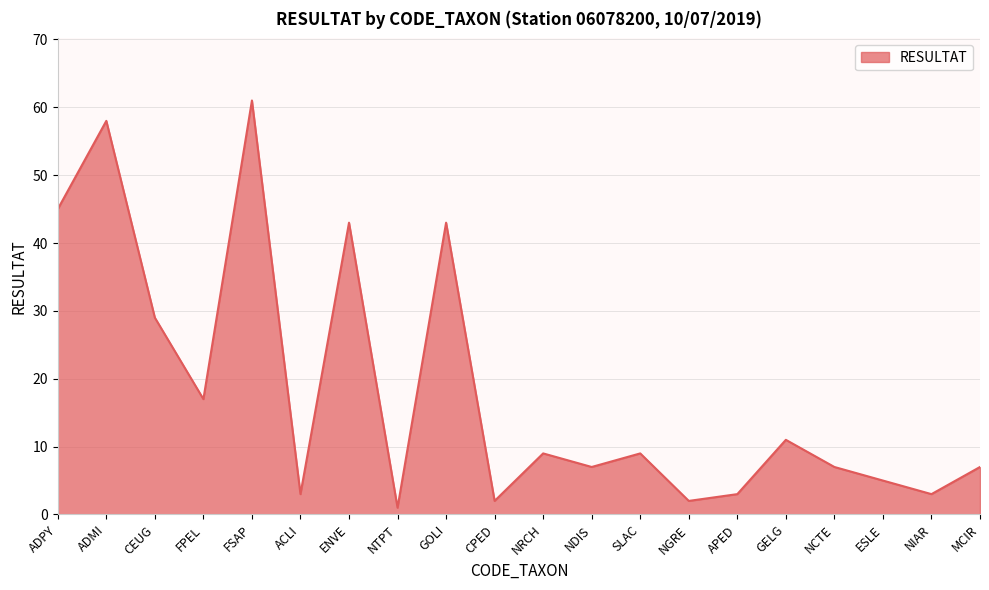

Reading left to right, what are all the values shown in this chart?

ADPY=45	ADMI=58	CEUG=29	FPEL=17	FSAP=61	ACLI=3	ENVE=43	NTPT=1	GOLI=43	CPED=2	NRCH=9	NDIS=7	SLAC=9	NGRE=2	APED=3	GELG=11	NCTE=7	ESLE=5	NIAR=3	MCIR=7